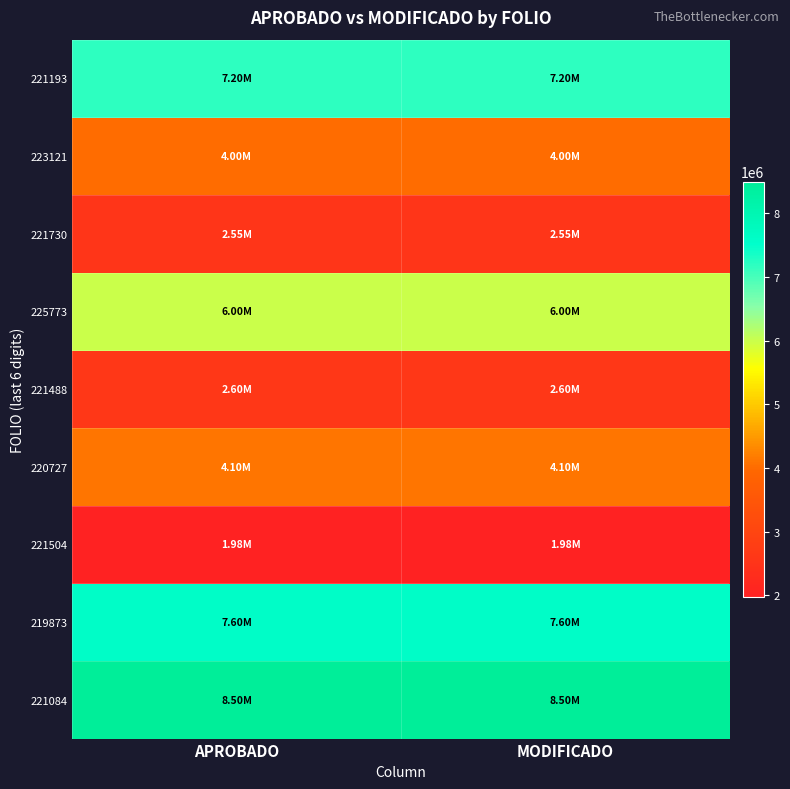

At how many categories does at least one series exceed 6528091?

2